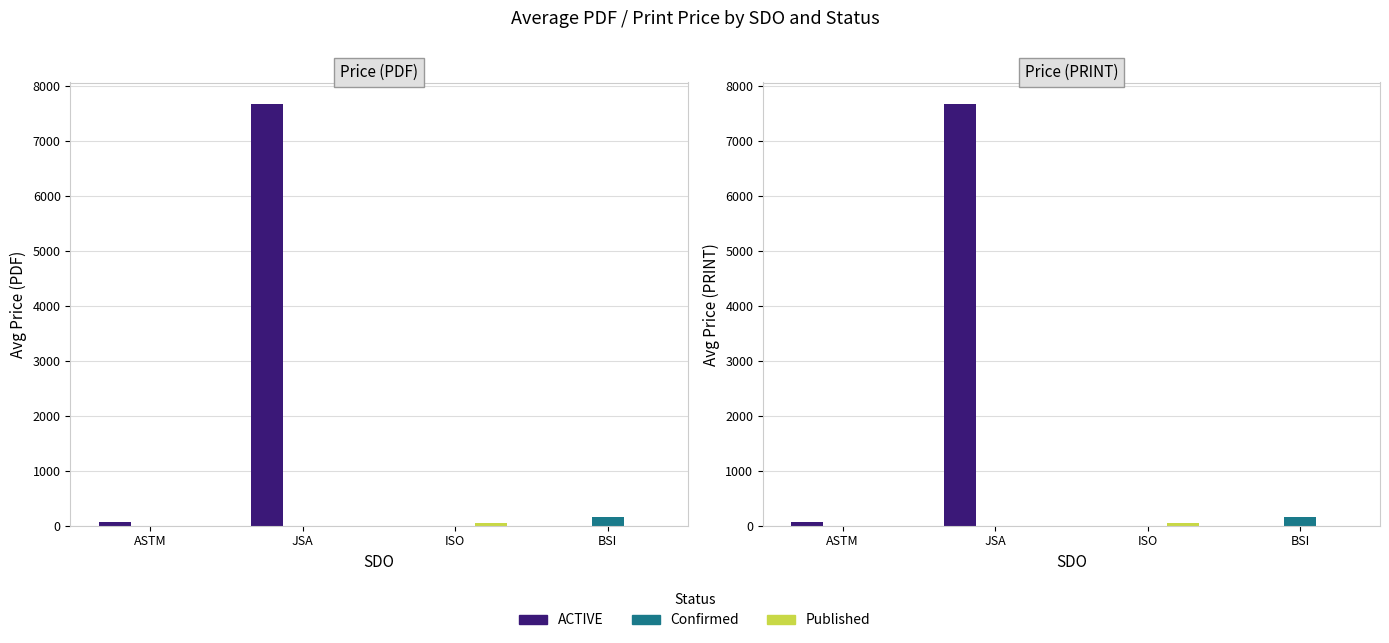

What are all the series names shown in the legend?

ACTIVE, Confirmed, Published